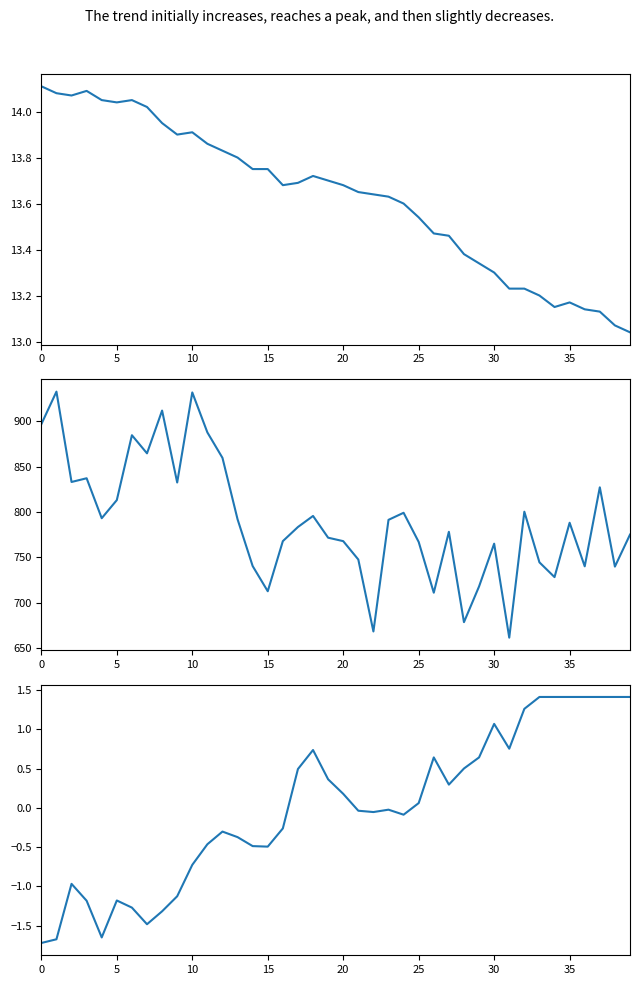

True or false: BME280_pressure has a value of 740.0 at 36.

True